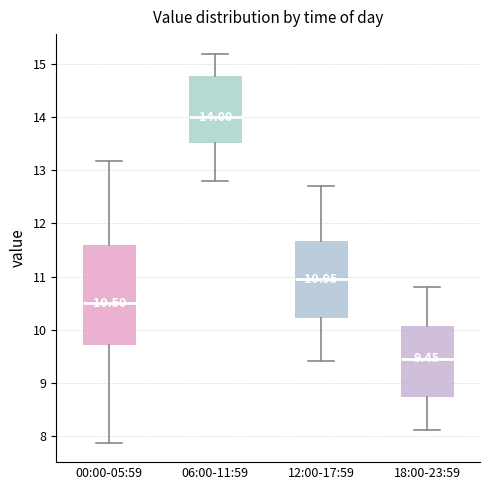

Which box's median line is the highest?

06:00-11:59